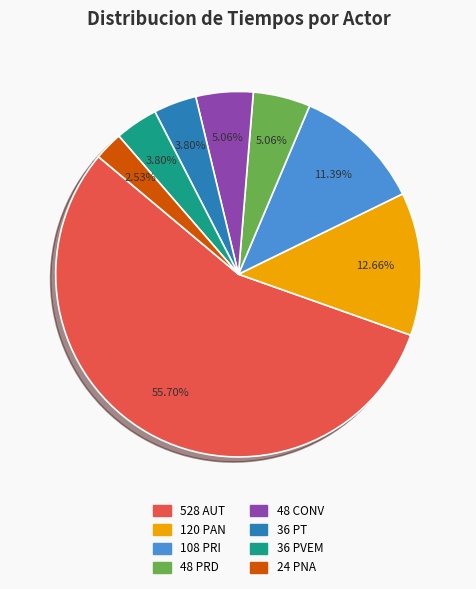

Is there a majority slice in this chart?

Yes